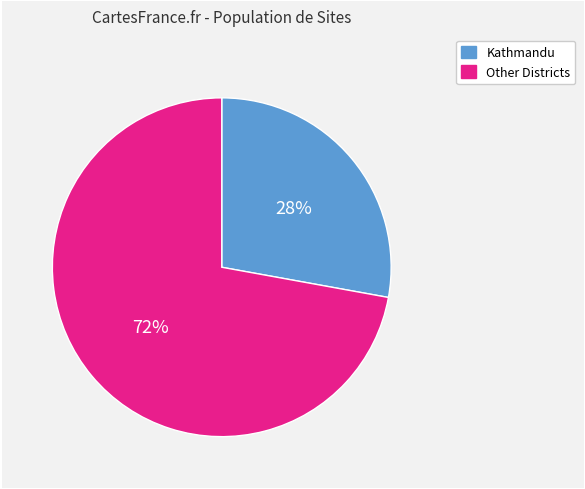

Does any single category account for the majority?

Yes